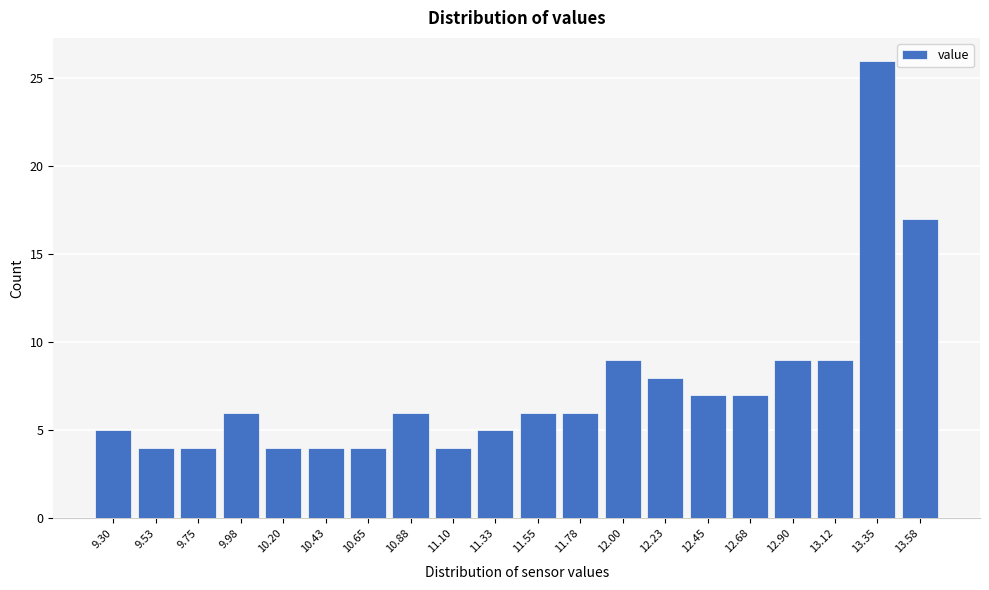

Reading left to right, transcribe all the data shown in this chart.

9.30=5	9.53=4	9.75=4	9.98=6	10.20=4	10.43=4	10.65=4	10.88=6	11.10=4	11.33=5	11.55=6	11.78=6	12.00=9	12.23=8	12.45=7	12.68=7	12.90=9	13.12=9	13.35=26	13.58=17